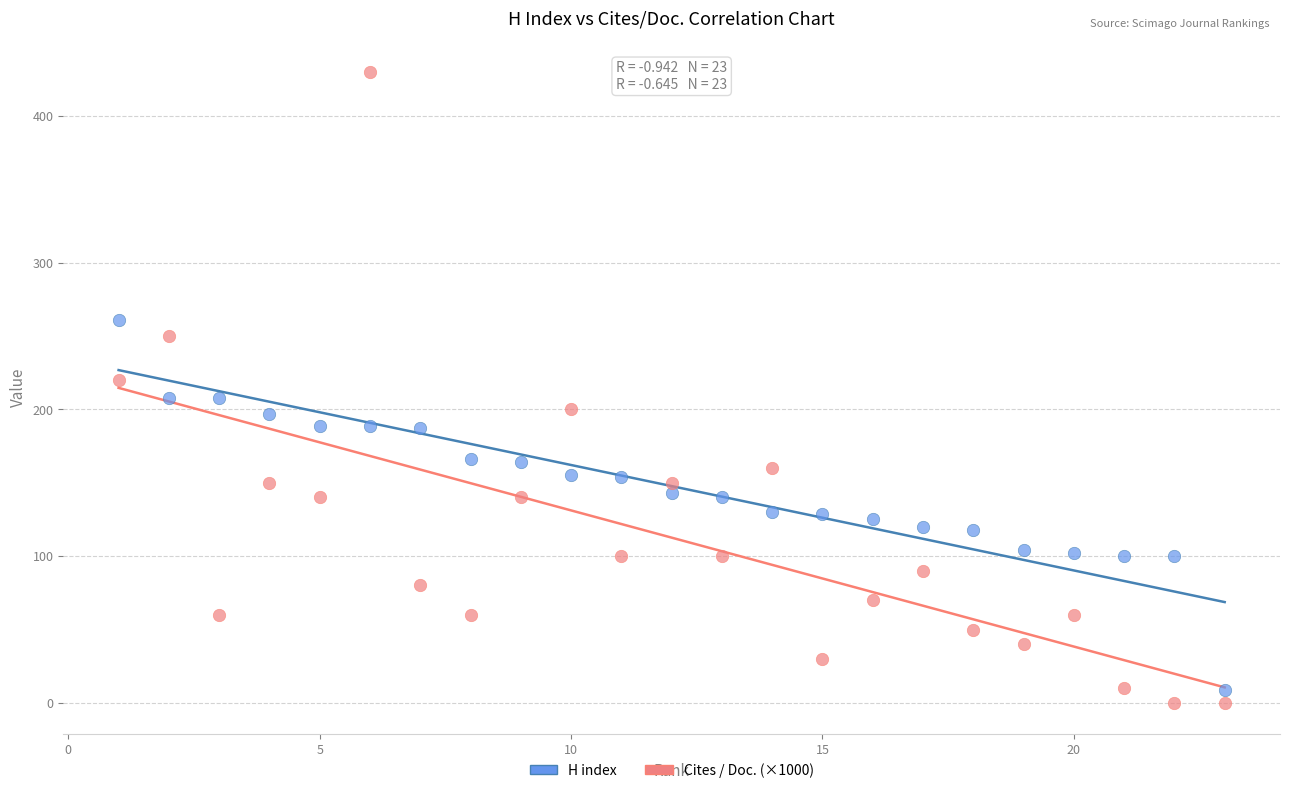

Across all data points, what is the range of X values (max minus min)?

22